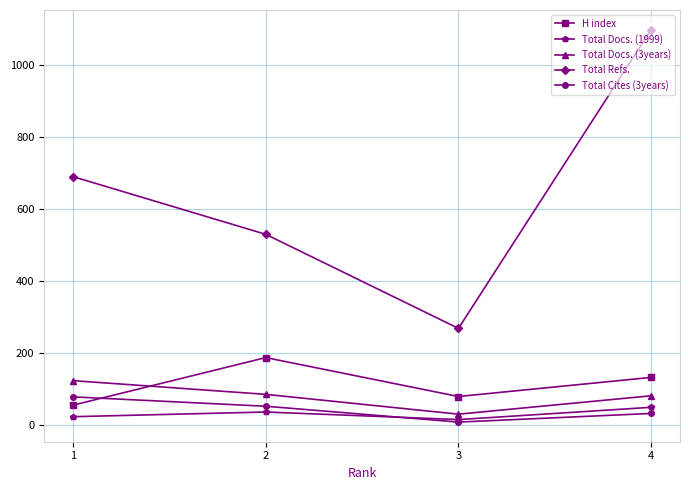

List the labels in order of Total Cites (3years) value, smallest first.

3, 4, 2, 1